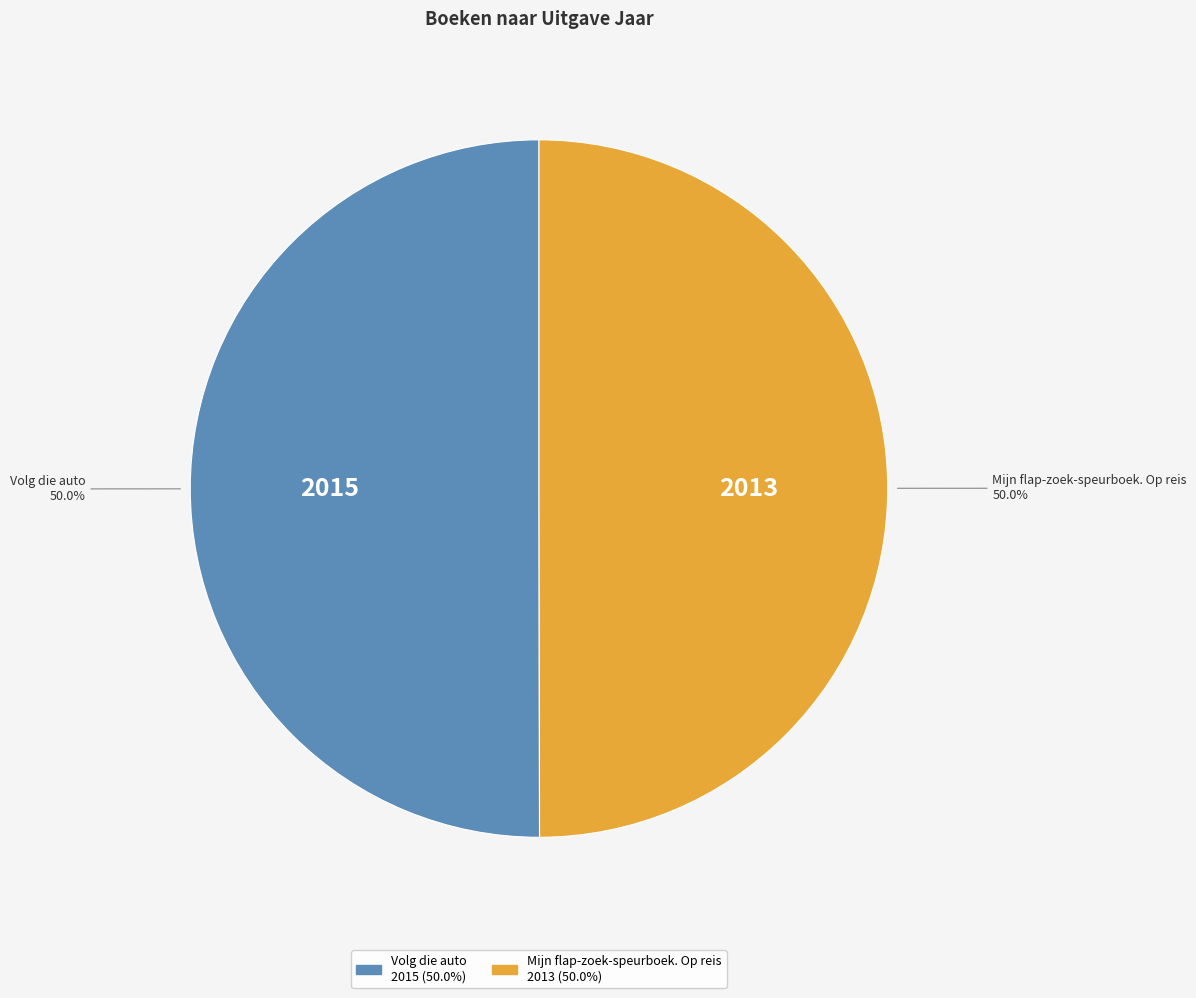

Is it true that Volg die auto is 57% of the pie?

False